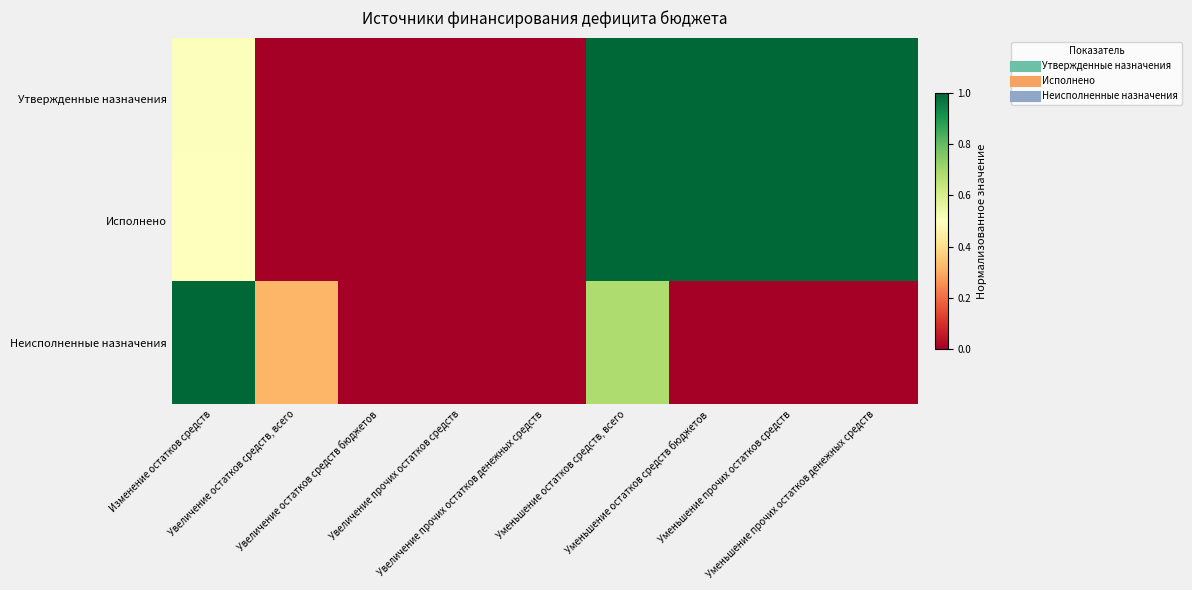

At which category is the sum across all series the highest?

Уменьшение остатков средств, всего